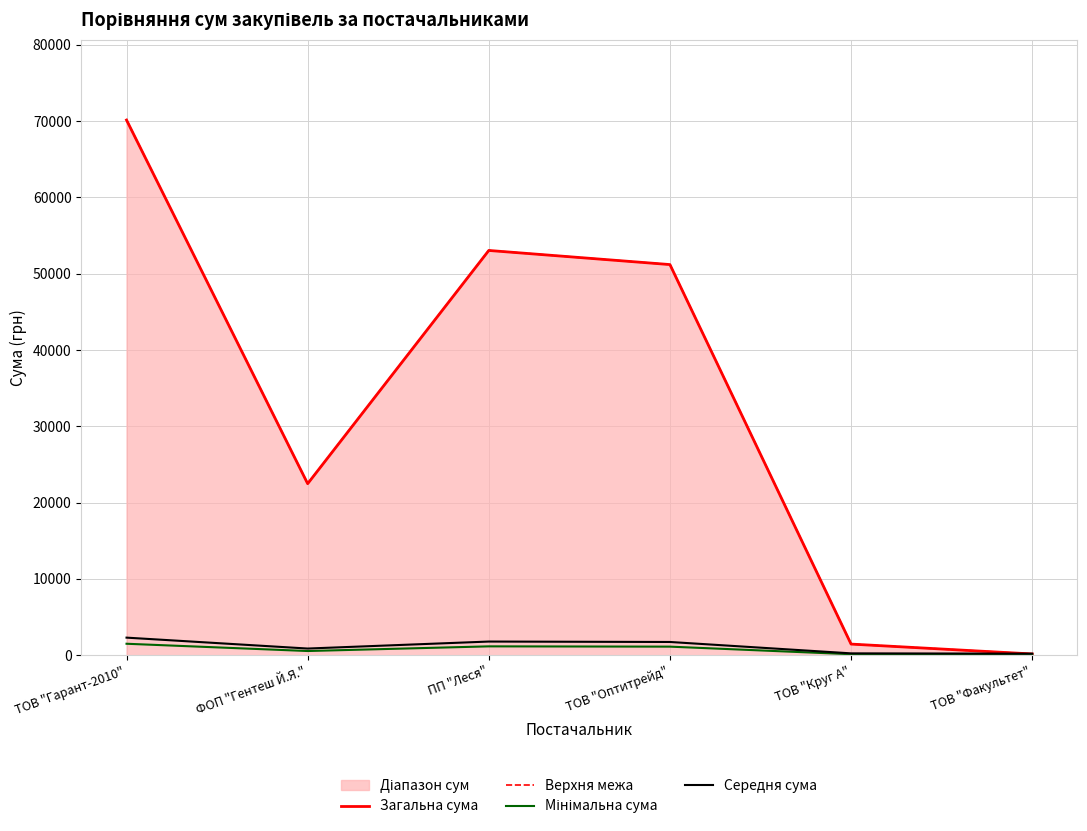

Reading right to left, extract all data points from this chart.

Загальна сума: 165.0	1459.2	51204.7	53054.2	22483.5	70150.1
Верхня межа: 165.0	1459.2	51204.7	53054.2	22483.5	70150.1
Мінімальна сума: 103.3	129.2	1124.1	1161.1	549.7	1503.0
Середня сума: 204.9	243.8	1736.1	1791.6	874.5	2304.5